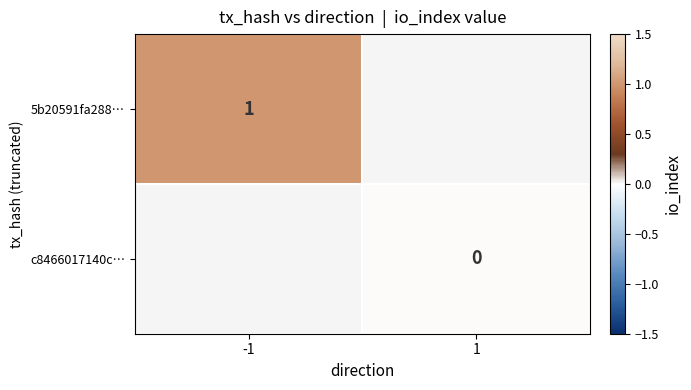

Is it true that 5b20591fa288… equals 1 at -1?

True